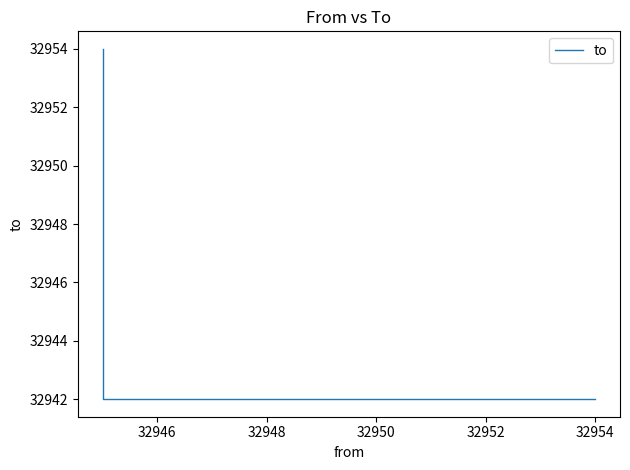

How many lines are shown in the chart?

1